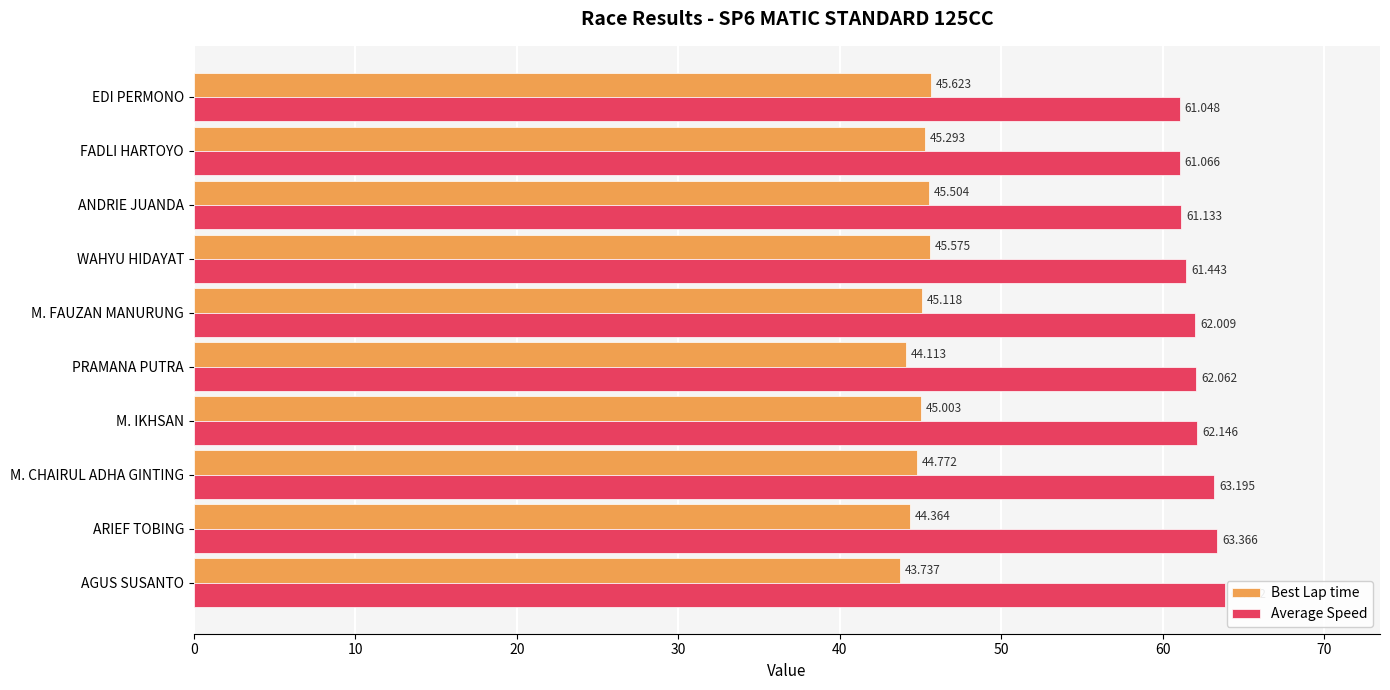

At how many categories does at least one series exceed 54?

10